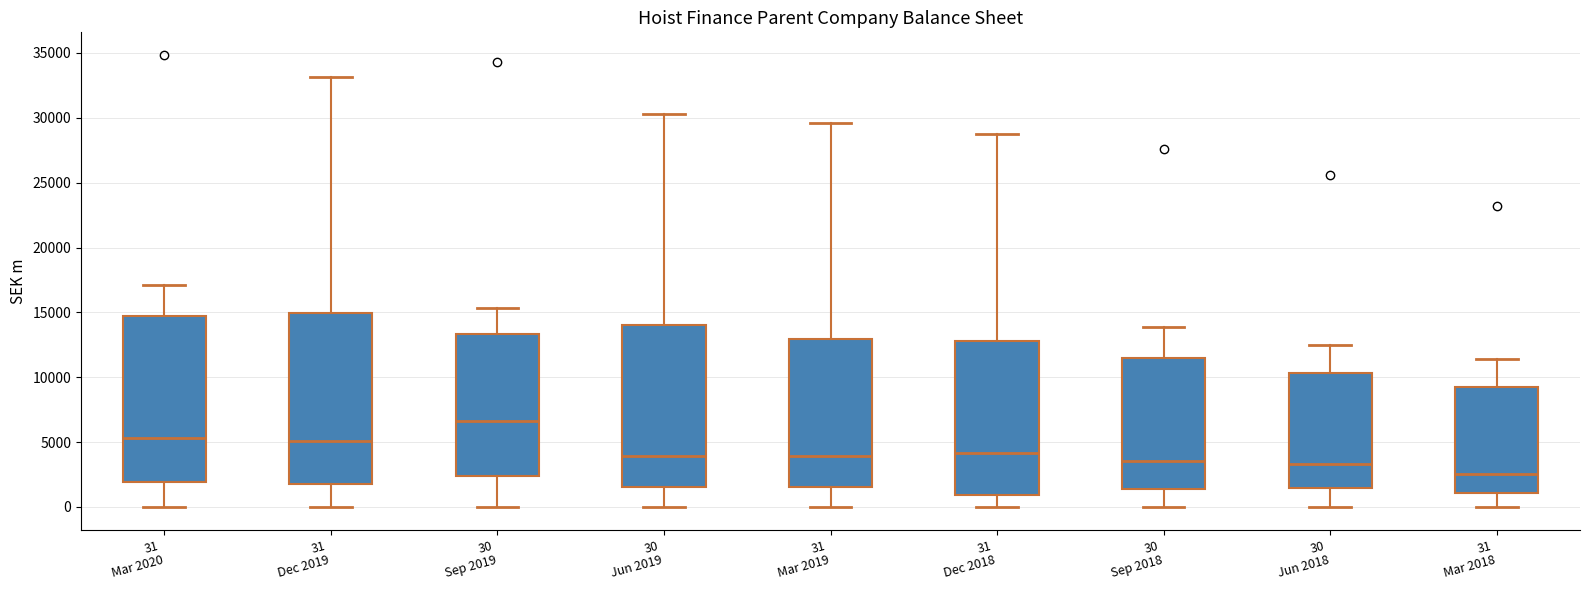

Reading left to right, read every box against the y-axis: the position of its median line, the range the box covers, and the ends of its whiskers. The values are not printed on the chart, so give them approximately, as read against the axis.

31 Mar 2020: median 5500, box 2000 to 14500, whiskers 0 to 17000
31 Dec 2019: median 5000, box 2000 to 15000, whiskers 0 to 33000
30 Sep 2019: median 6500, box 2500 to 13500, whiskers 0 to 15500
30 Jun 2019: median 4000, box 1500 to 14000, whiskers 0 to 30500
31 Mar 2019: median 4000, box 1500 to 13000, whiskers 0 to 29500
31 Dec 2018: median 4000, box 1000 to 13000, whiskers 0 to 29000
30 Sep 2018: median 3500, box 1500 to 11500, whiskers 0 to 14000
30 Jun 2018: median 3500, box 1500 to 10500, whiskers 0 to 12500
31 Mar 2018: median 2500, box 1000 to 9500, whiskers 0 to 11500